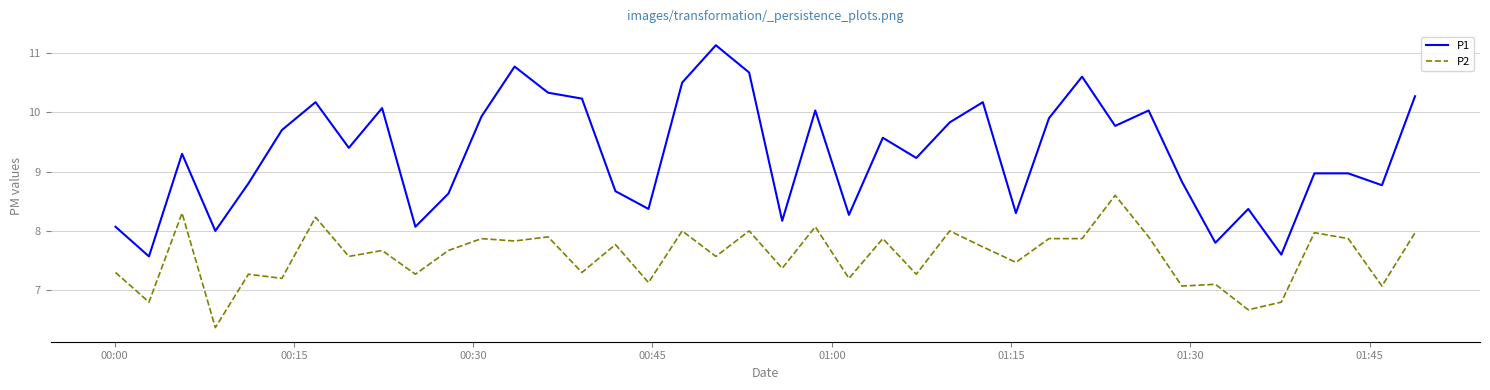

Which series has the widest spread of values?

P1